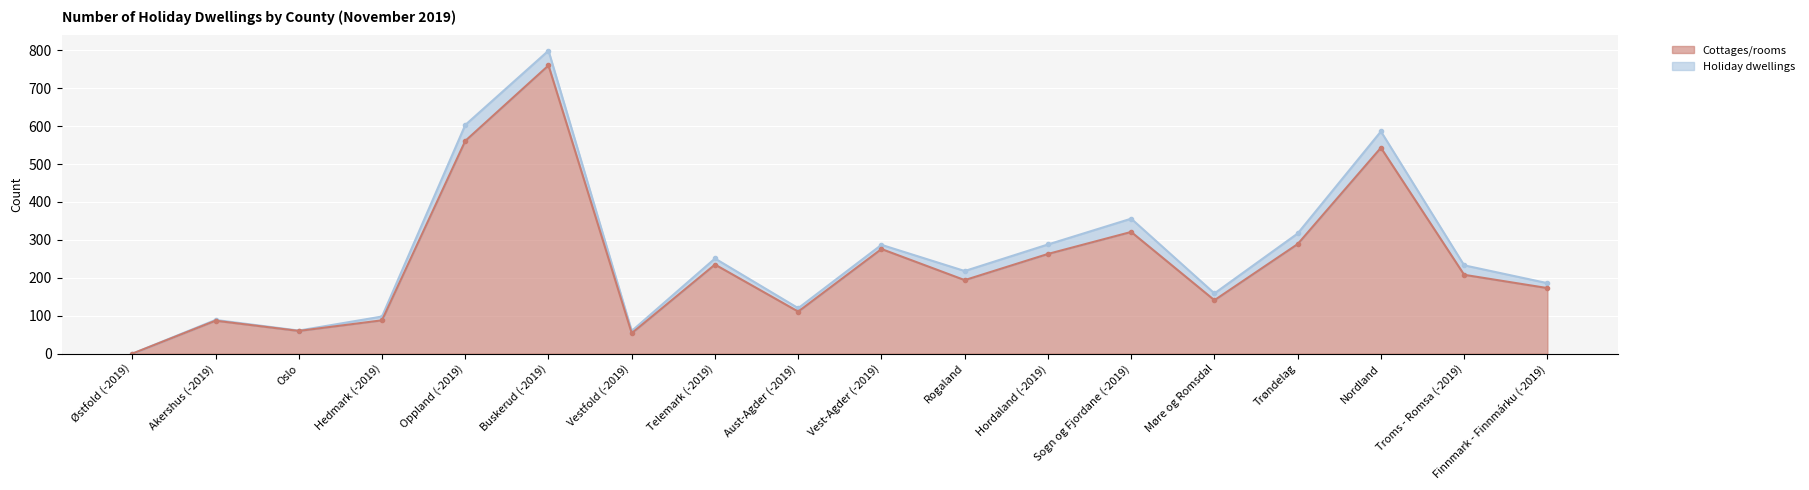

Which has a higher value, Hedmark (-2019) or Rogaland?

Rogaland